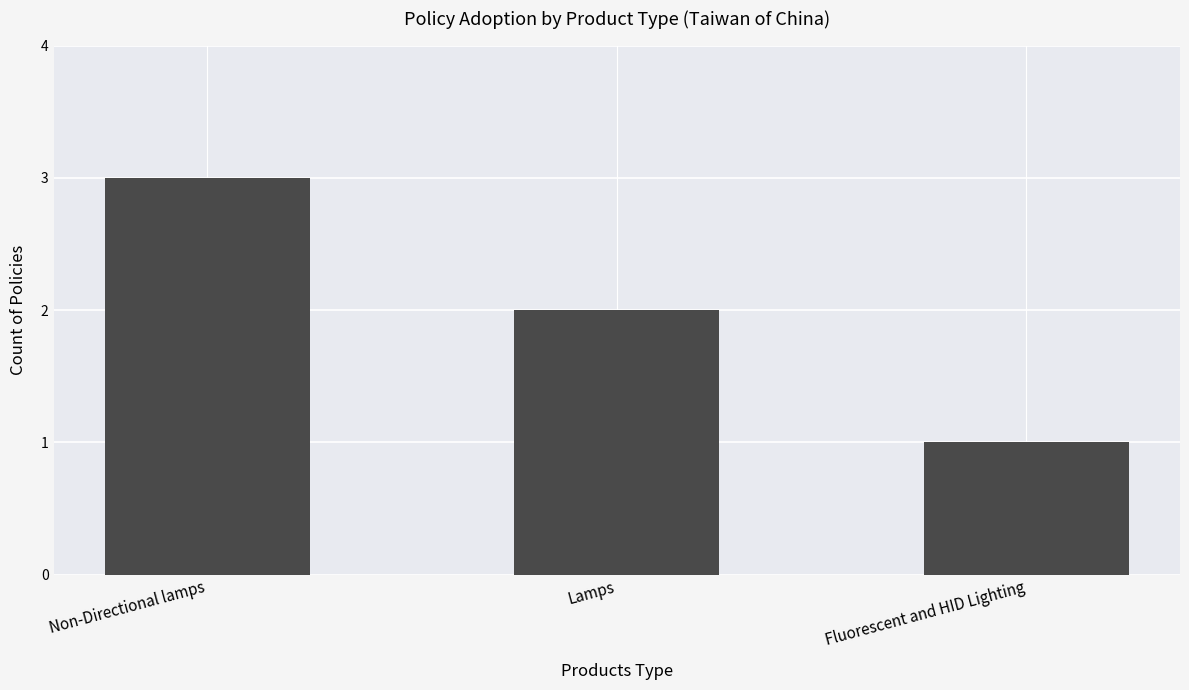

Which label corresponds to the largest value in the chart?

Non-Directional lamps